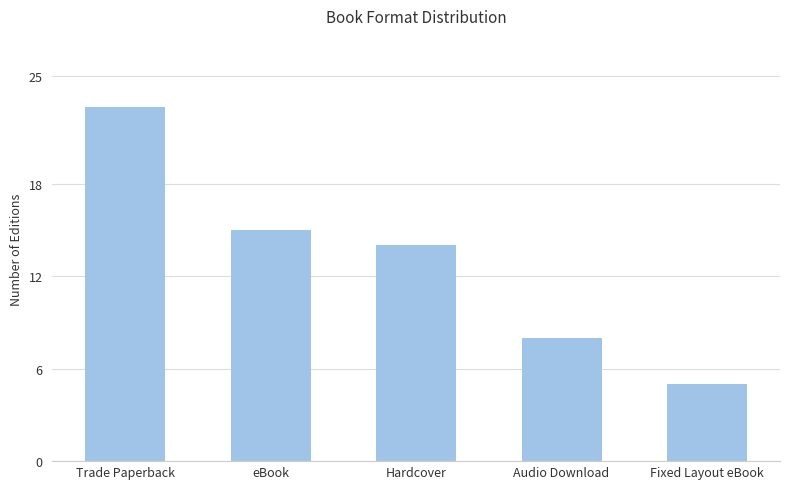

Reading left to right, list all the values displayed in this chart.

Trade Paperback=23	eBook=15	Hardcover=14	Audio Download=8	Fixed Layout eBook=5